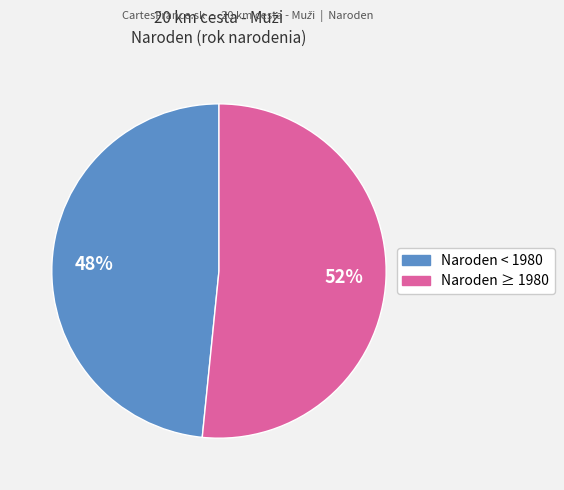

Is there a majority slice in this chart?

Yes